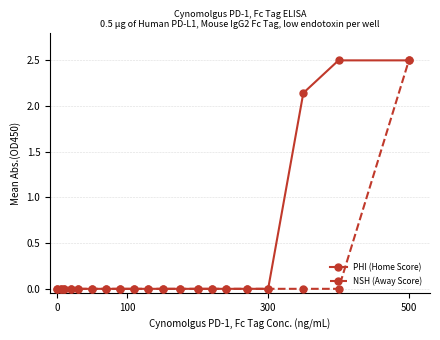

List the series in order of their overall mean, highest first.

PHI (Home Score), NSH (Away Score)